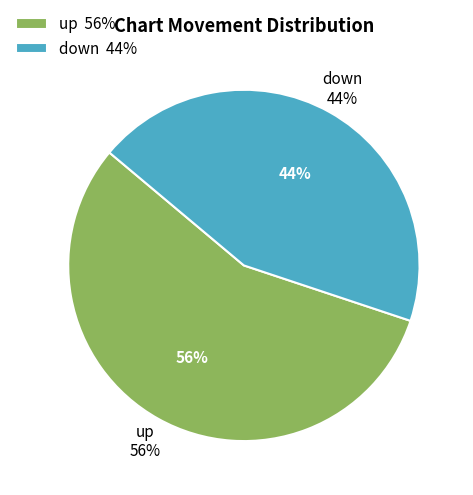

To the nearest percent, what percentage of the pie is down?

44%